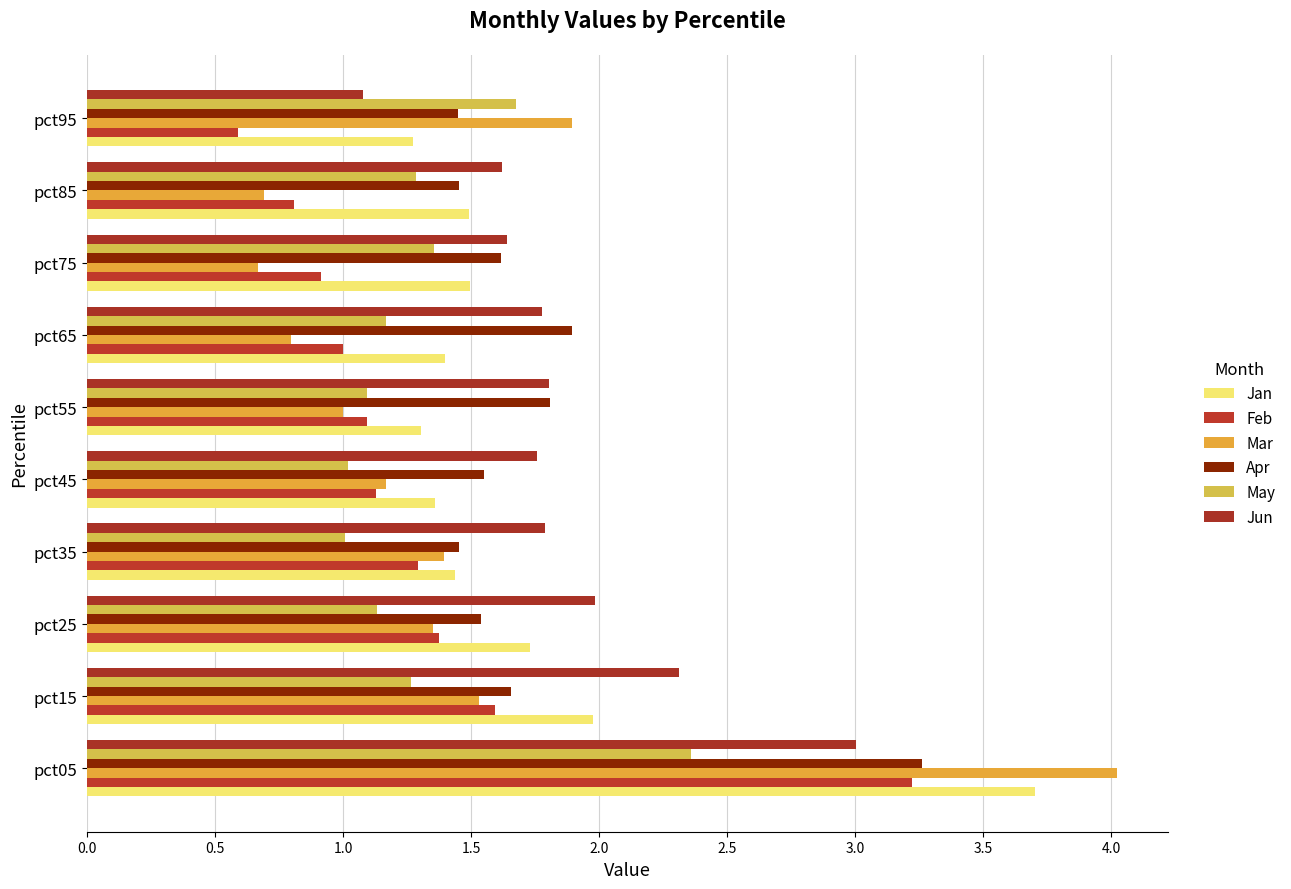

List the series in order of their peak value, lowest first.

May, Jun, Feb, Apr, Jan, Mar